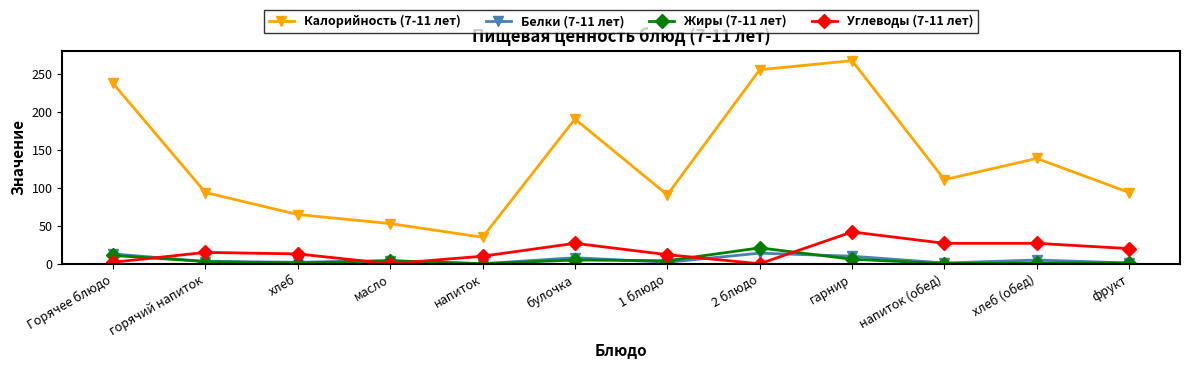

Which series has the widest spread of values?

Калорийность (7-11 лет)